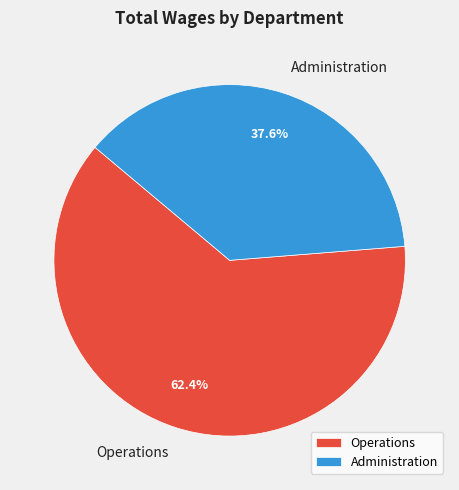

Is Operations the majority of the pie?

Yes